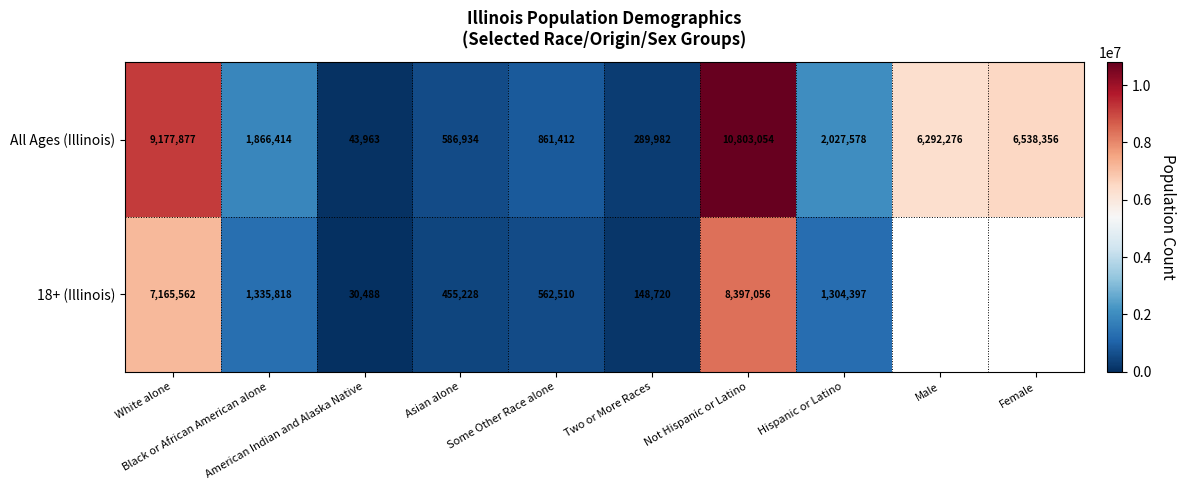

What value does the All Ages (Illinois) series have at Female?

6538356